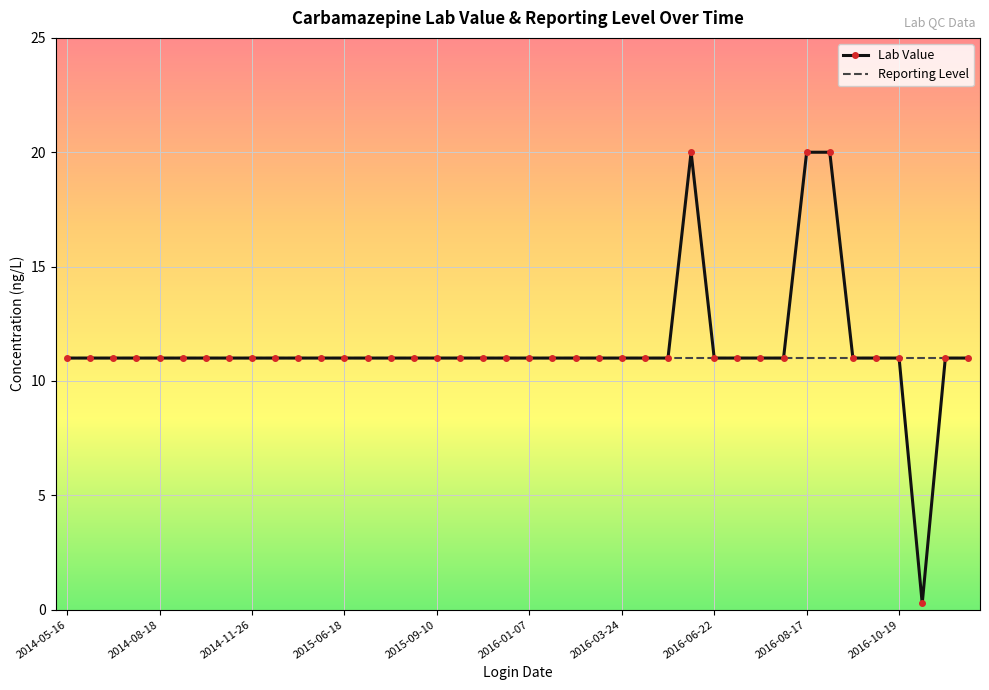

Which series has the largest range (max minus min)?

Lab Value